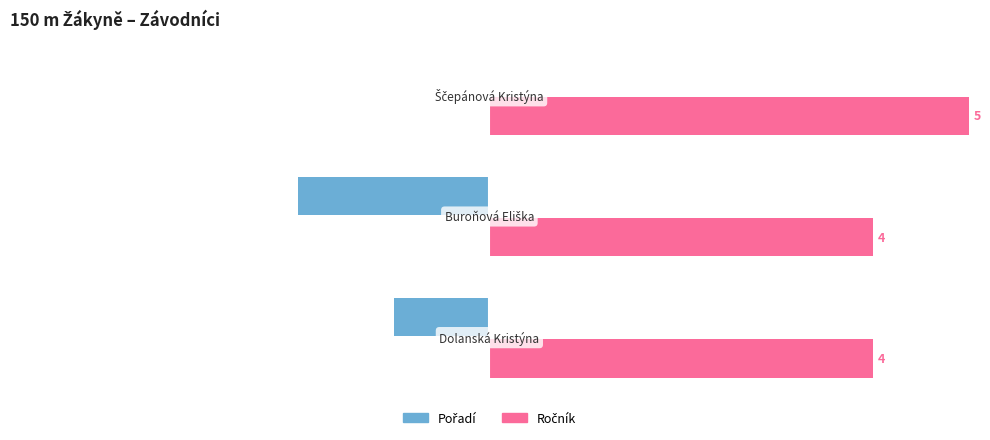

How many Ročník values are between 4 and 5?

3